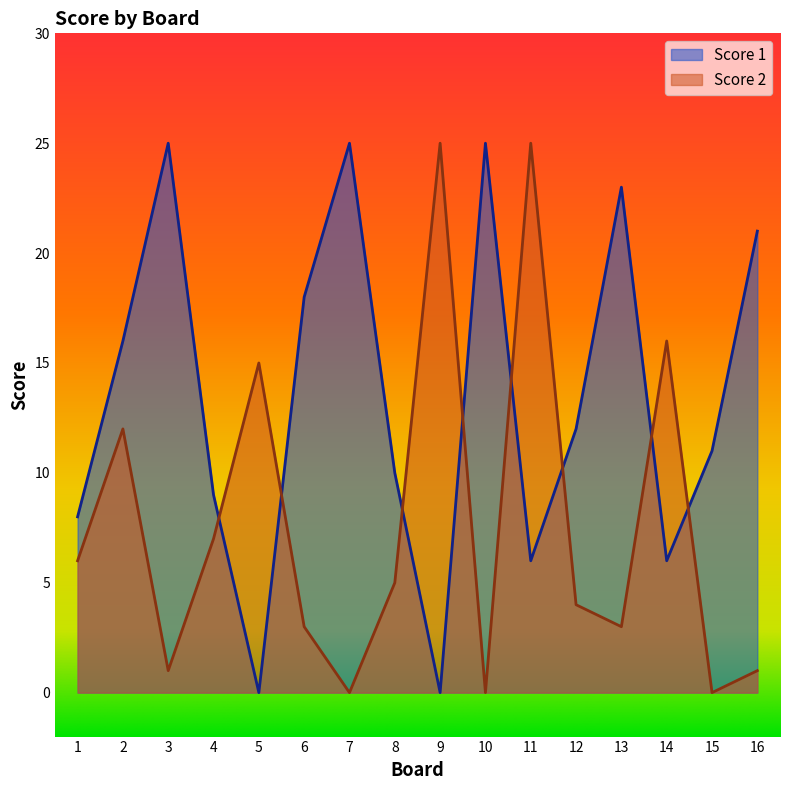

What is the value of the Score 1 point at the 1st from the left?

8